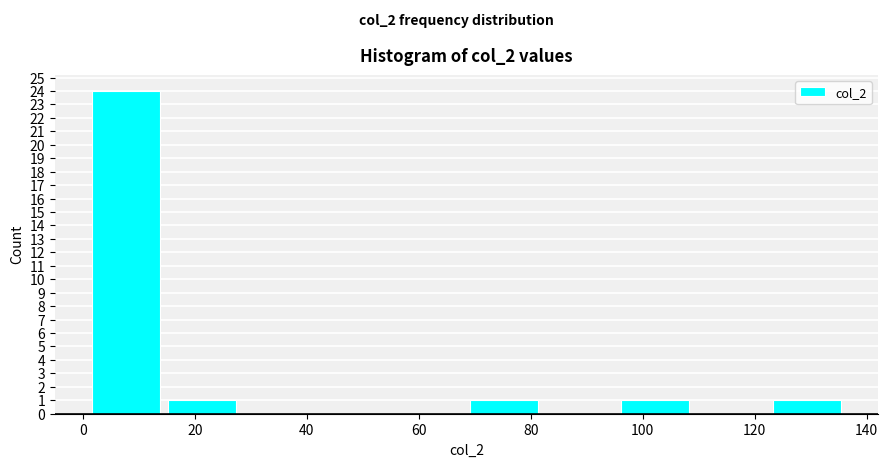

How tall is the bar that spans 1.0 to 14.5 on the x-axis? Neither the bar edges nor the heights are printed on the chart, so give them approximately, as read against the axes.

24